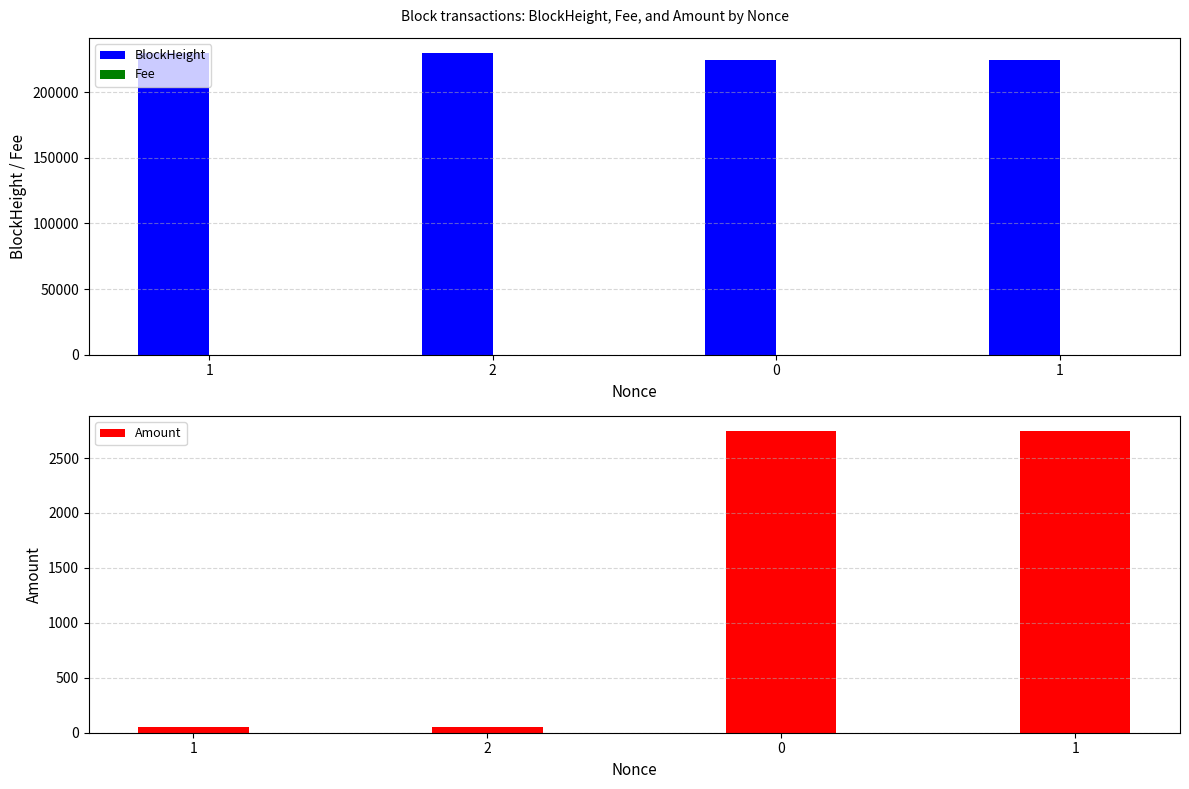

Between 1 and 1, which series saw the biggest shift?

BlockHeight